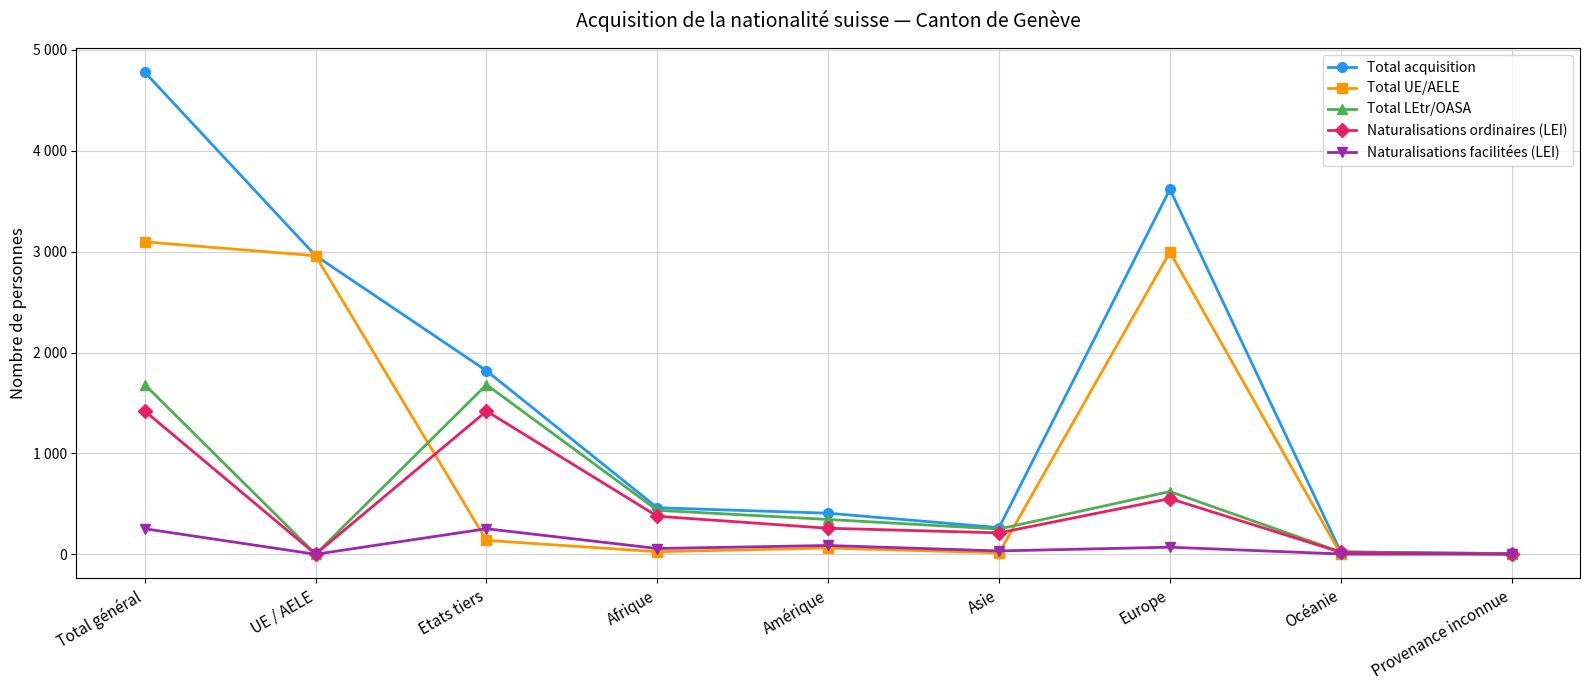

What is the label of the 2nd point from the right?

Océanie